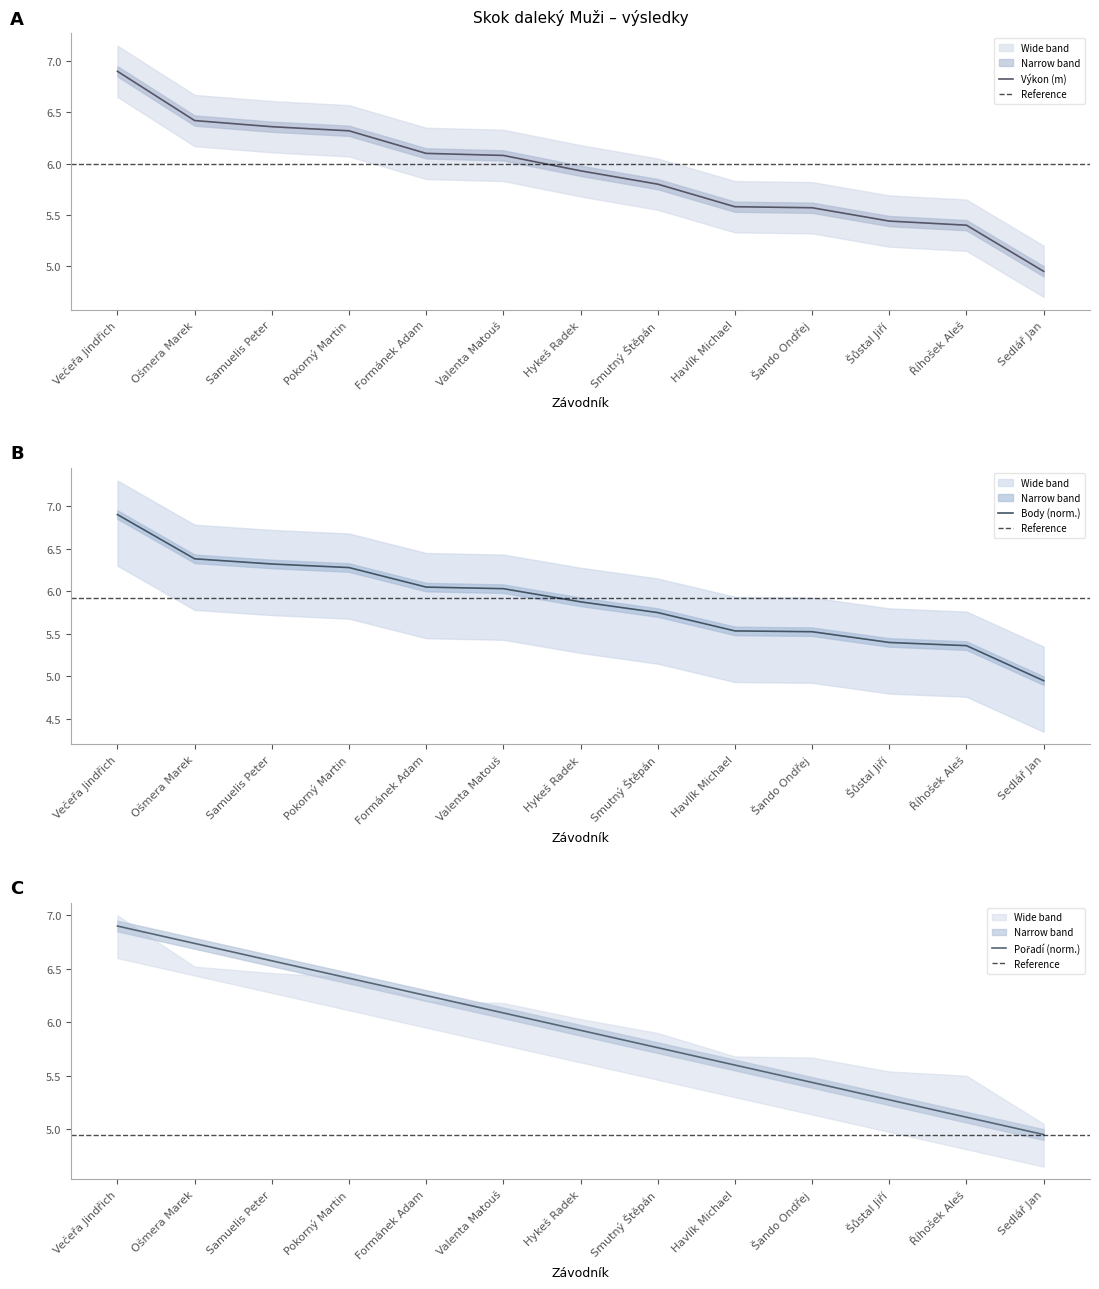

What is the difference between the second highest and minimum values in the Výkon series?

1.5